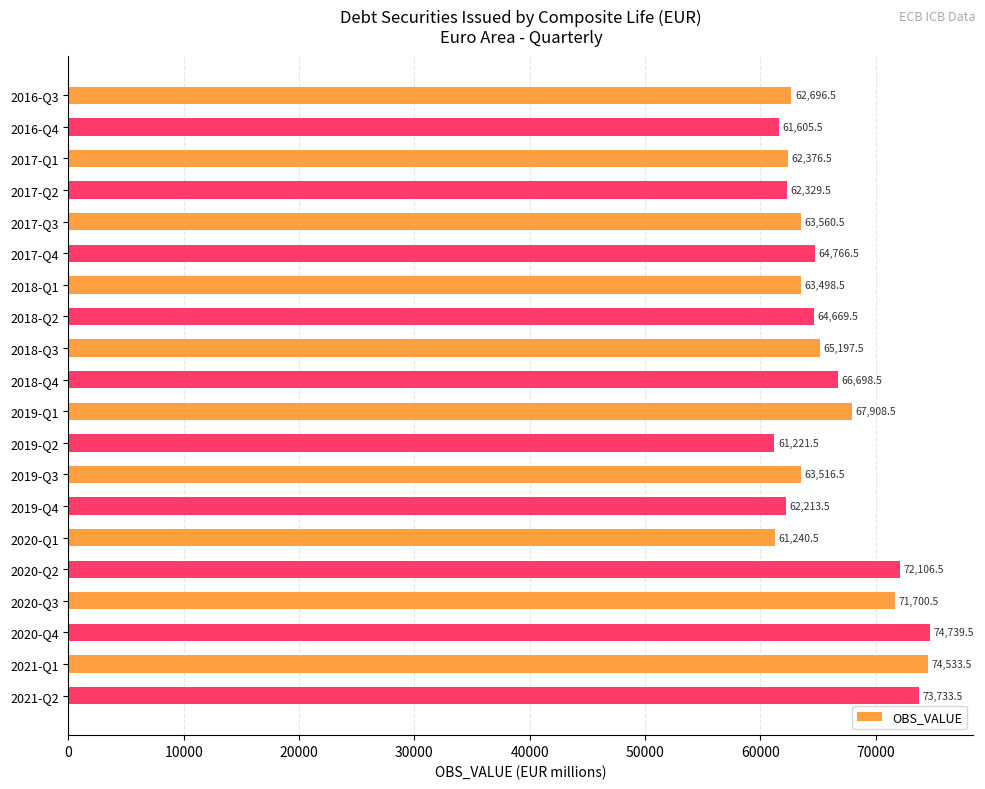

Which has a higher value, 2016-Q3 or 2017-Q1?

2016-Q3